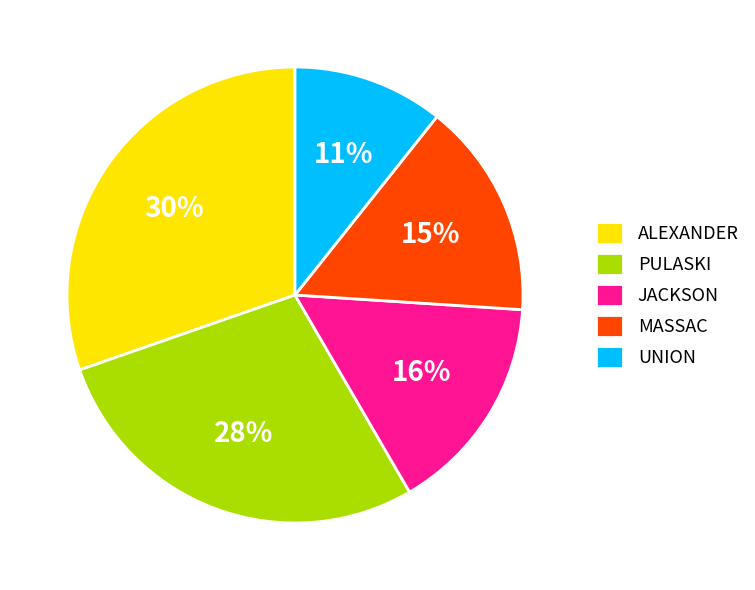

Is there any slice that represents more than half of the pie?

No